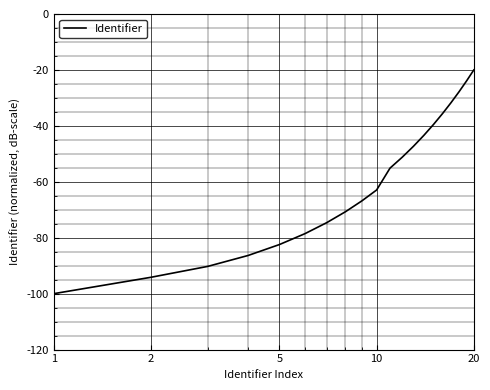

What is the smallest value displayed?

-100.0